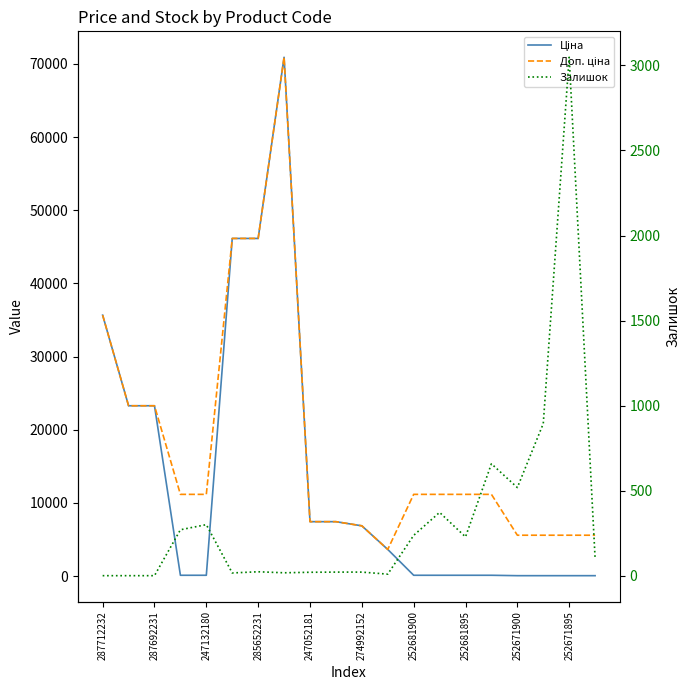

In Ціна, how many points are higher than both neighbors (excluding endpoints)?

1